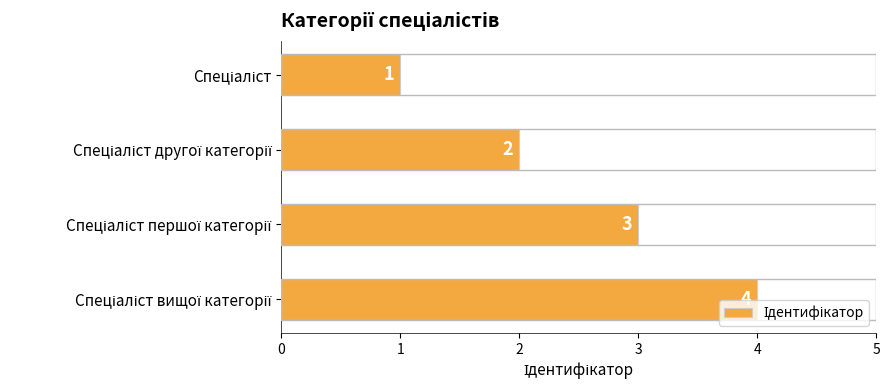

Count the values in the range 2 to 4.

3